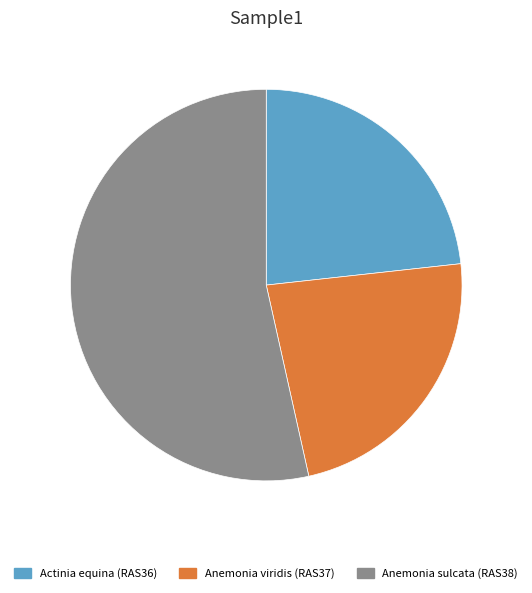

Which slice represents more than half of the pie?

Anemonia sulcata (RAS38)